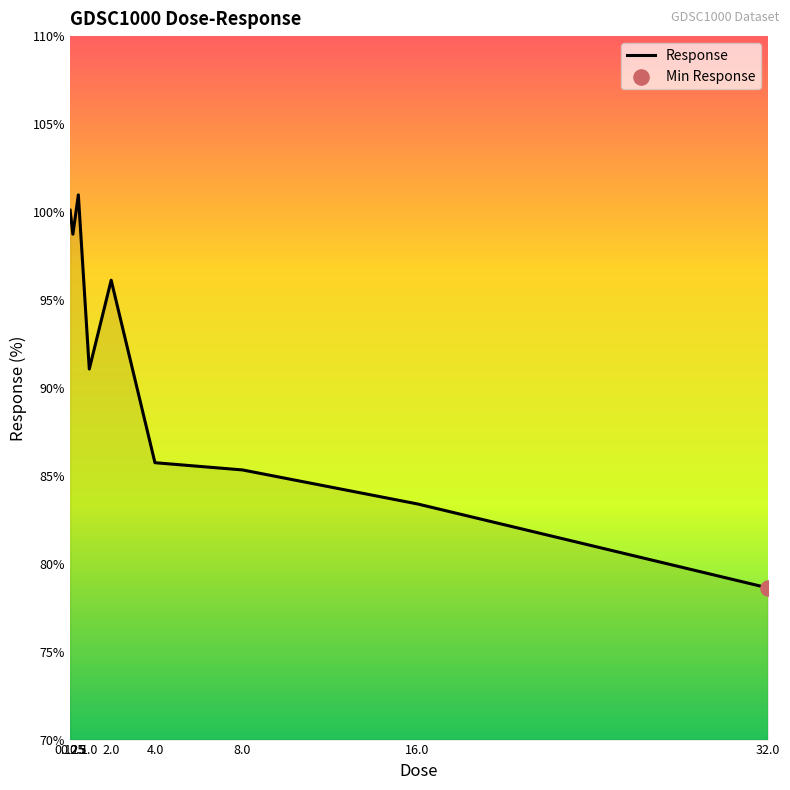

What is the ratio of the value at 0.25 to the value at 2.0?

1.0